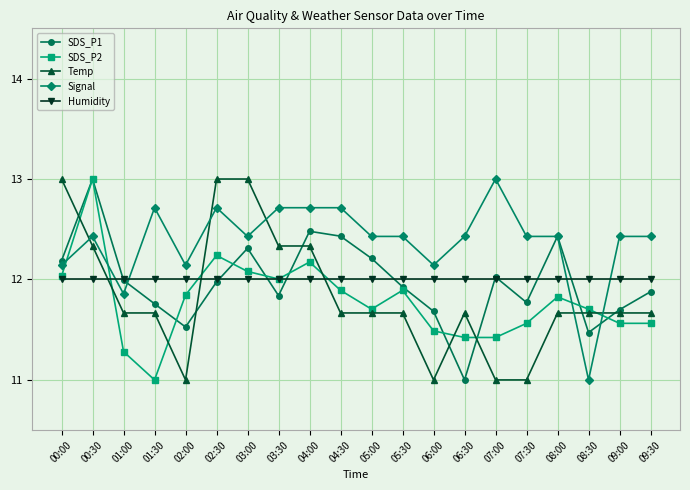

Is the value of SDS_P1 at 09:30 greater than the value of Humidity at 00:00?

No